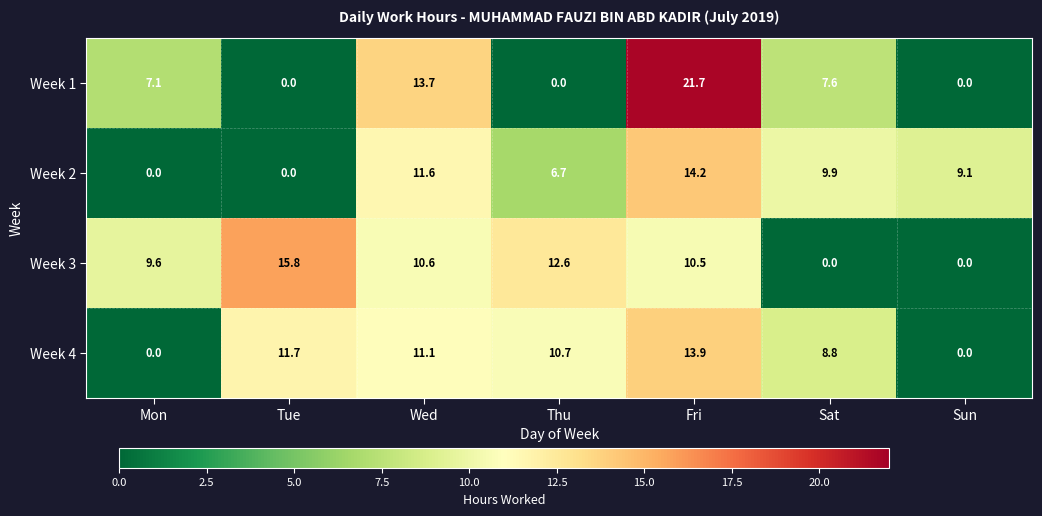

What is the sum of the Week 1 values at Wed and Thu?

13.7